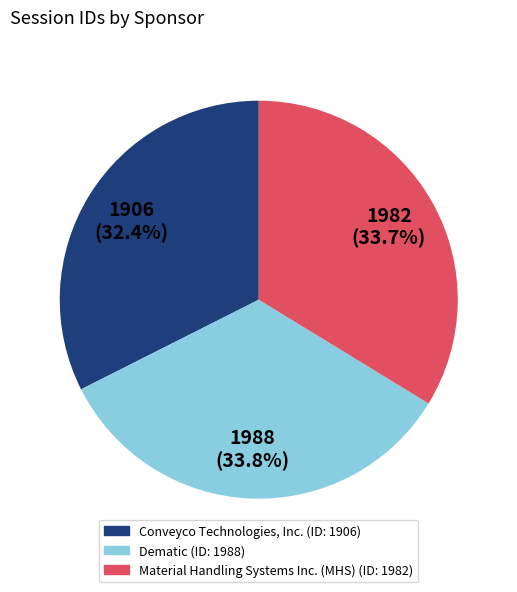

How many segments does this pie chart have?

3